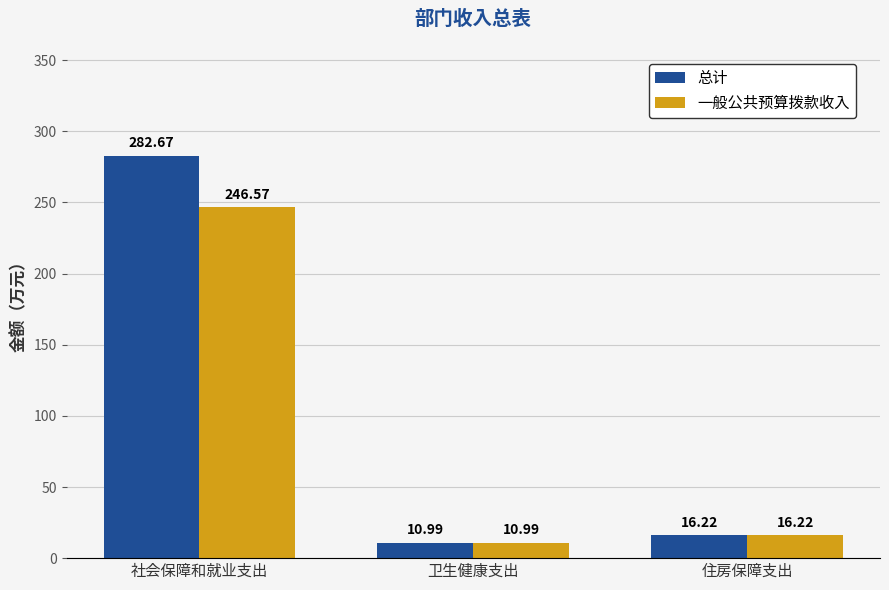

Which label corresponds to the largest value in the chart?

社会保障和就业支出